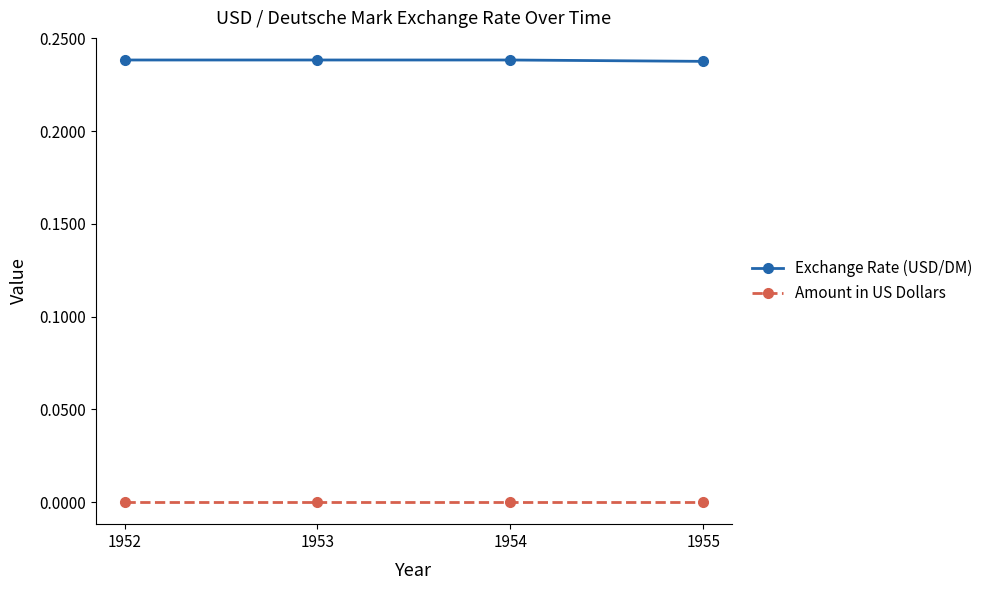

Which series has the largest total across all categories?

Exchange Rate (USD/DM)